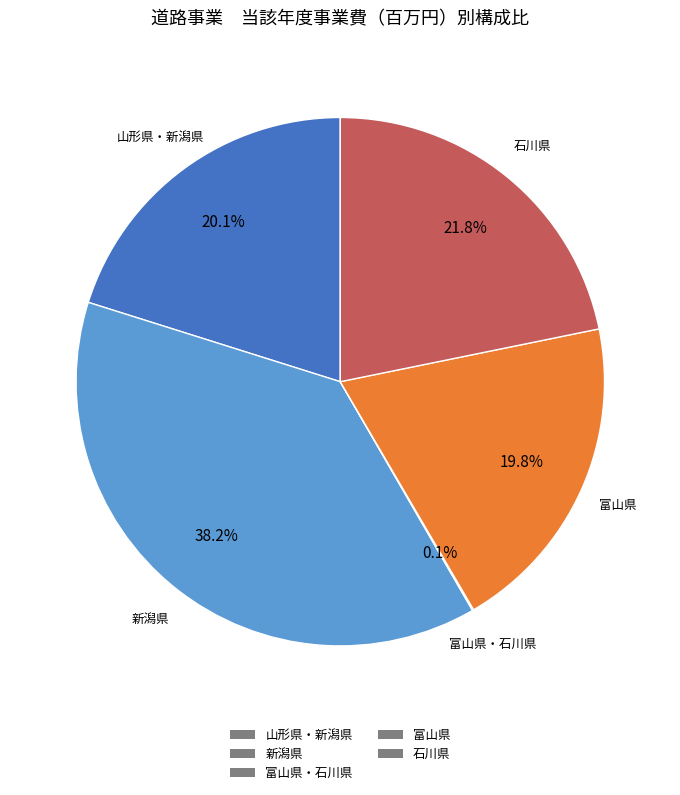

Is there any slice that represents more than half of the pie?

No